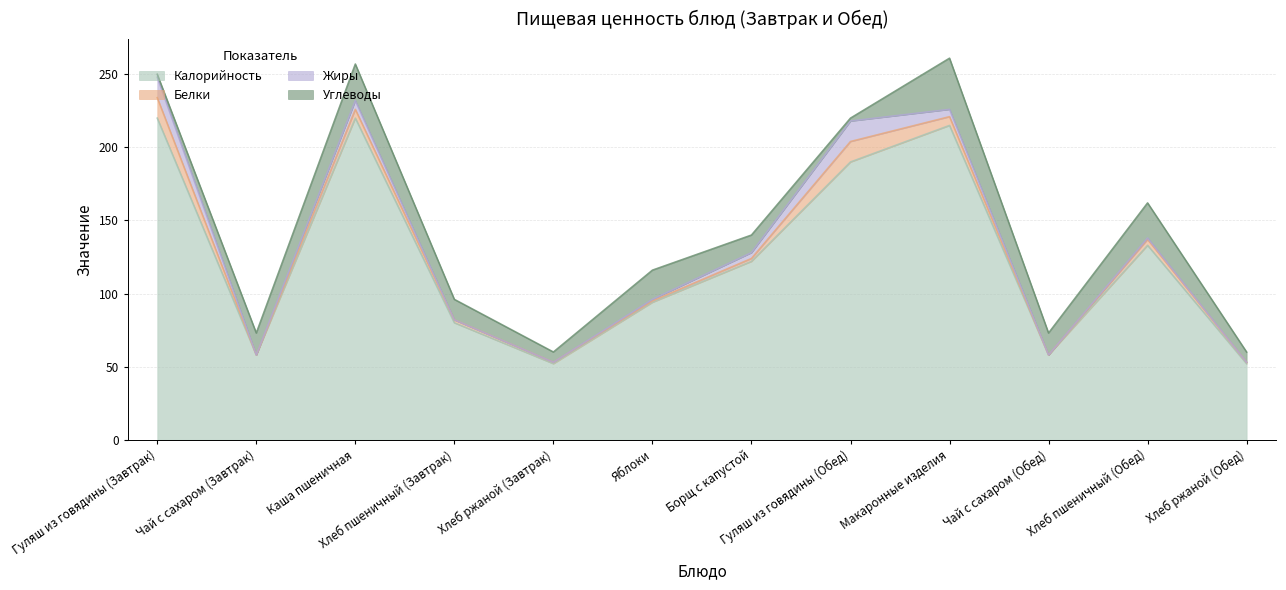

True or false: Калорийность and Белки cross at least once.

False